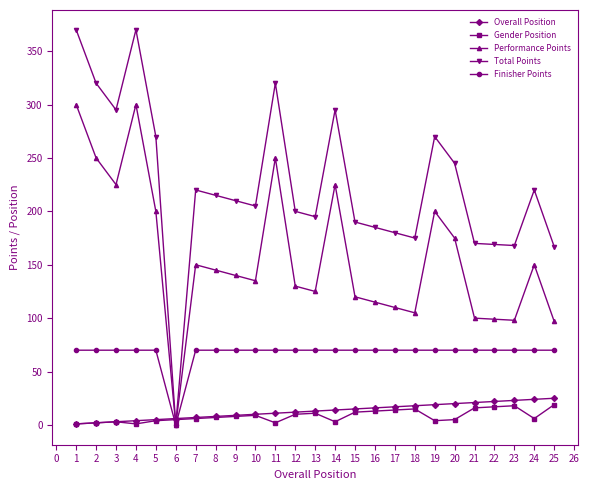

The value of Finisher Points at 5 is 123. True or false?

False